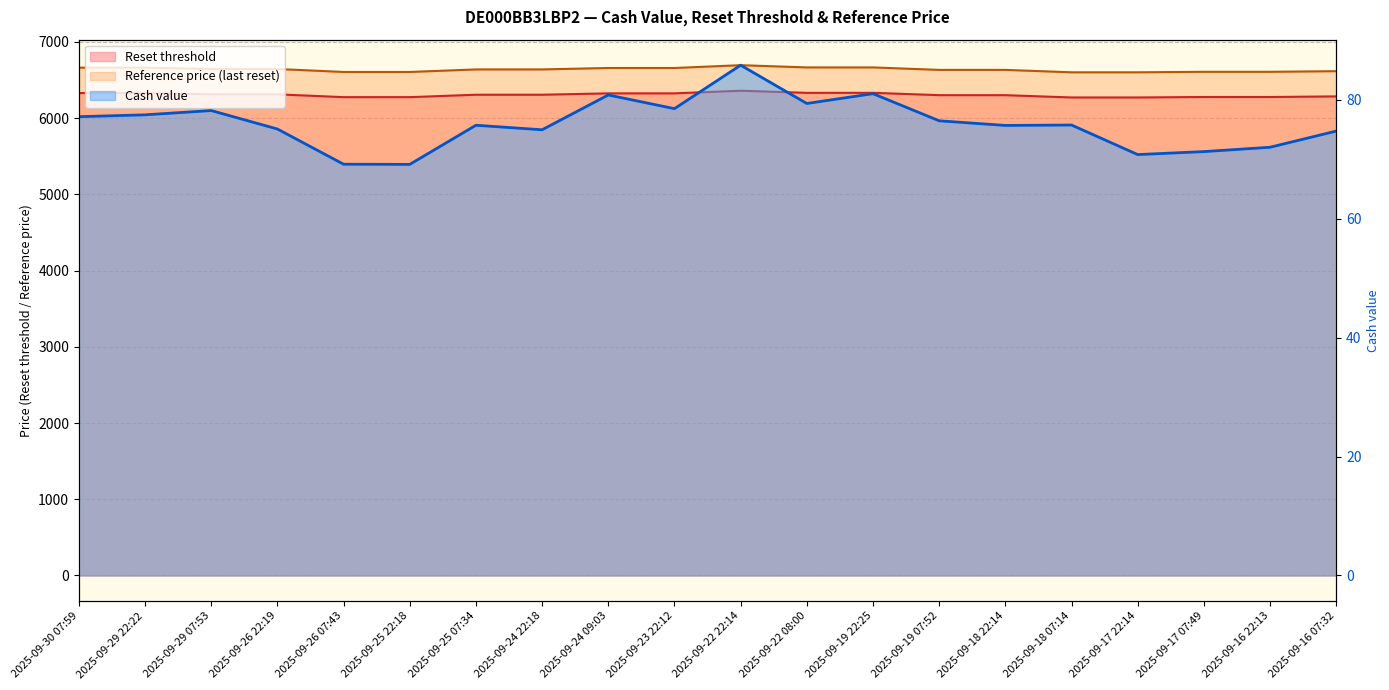

What is the label of the 7th point from the right?

2025-09-19 07:52